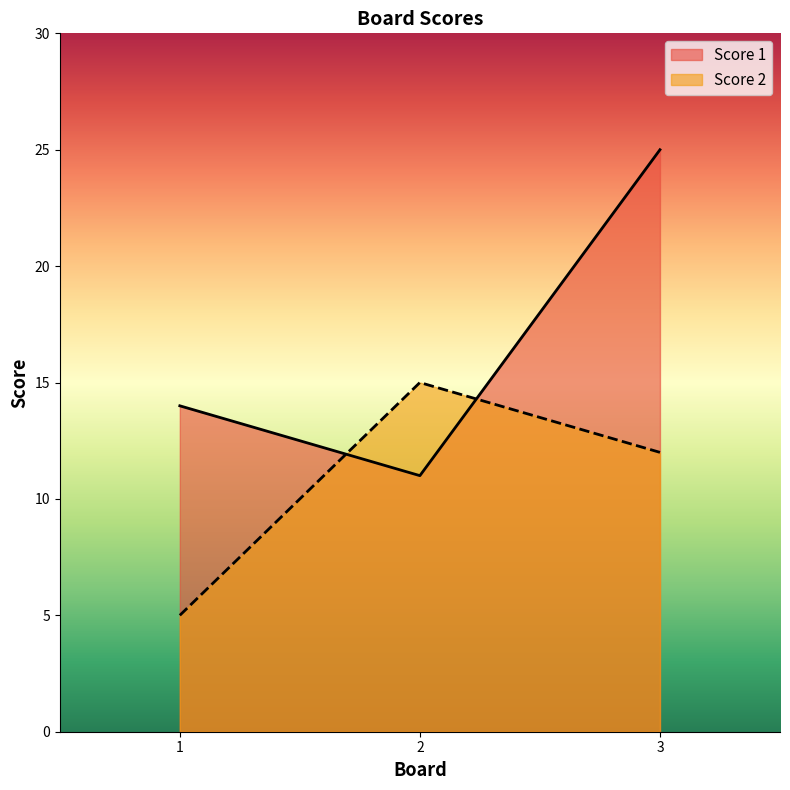

Reading left to right, extract all data points from this chart.

Score 1: 14	11	25
Score 2: 5	15	12